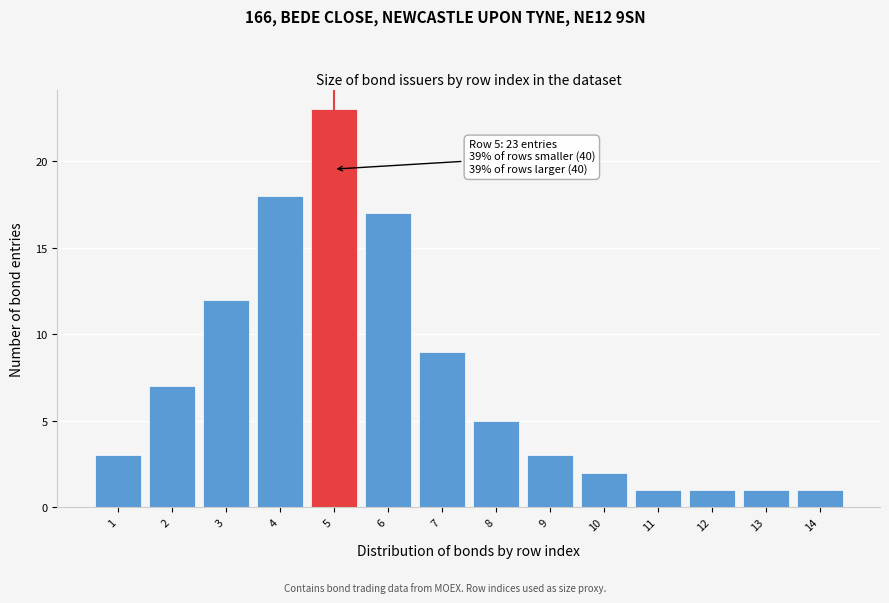

Reading left to right, what are all the values shown in this chart?

3	7	12	18	23	17	9	5	3	2	1	1	1	1